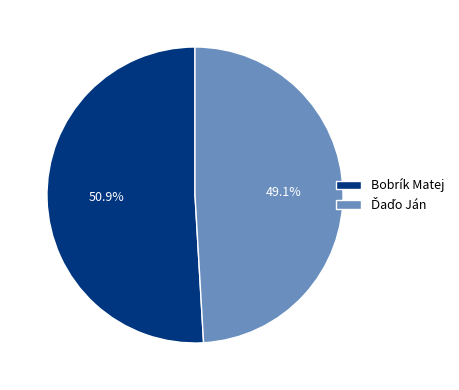

How many segments does this pie chart have?

2